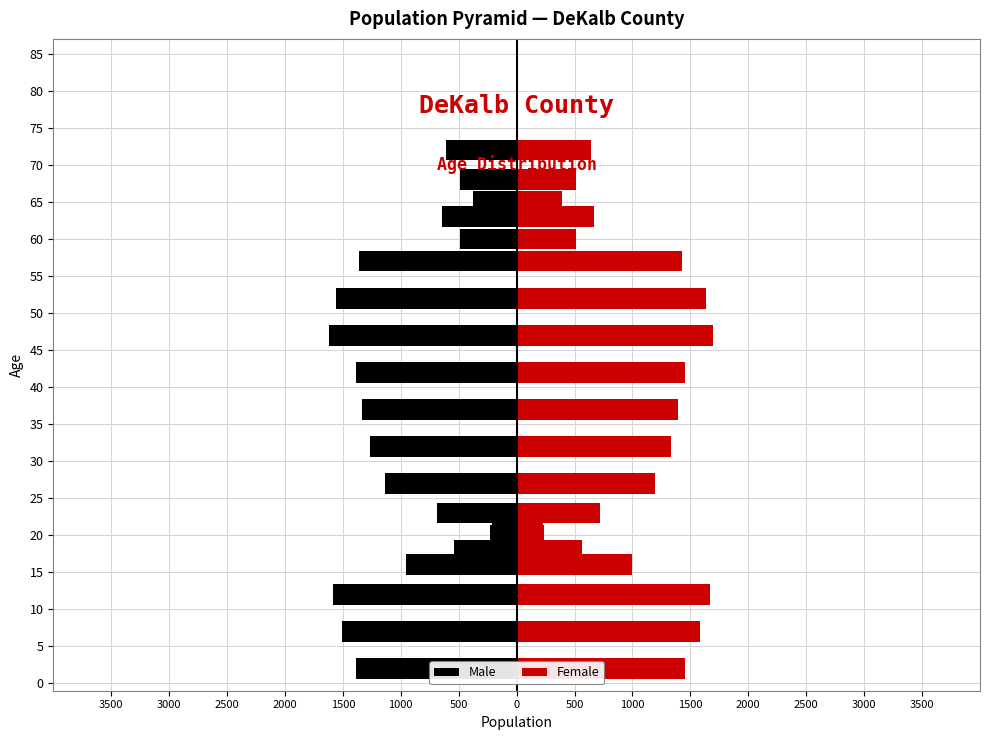

Are the bars grouped side by side (vs. stacked)?

Yes